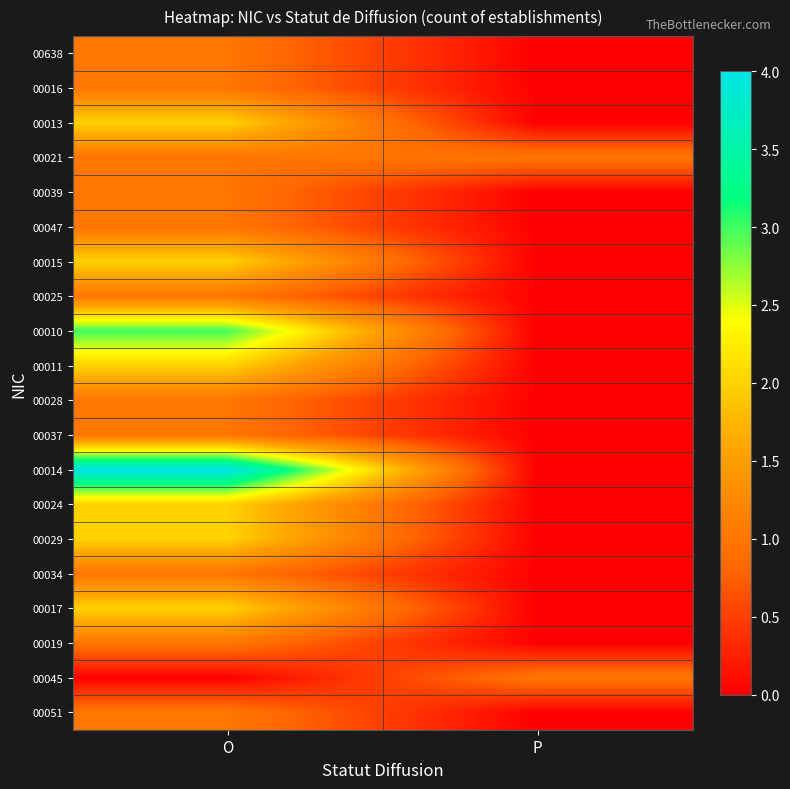

What is the maximum value shown in the chart?

4